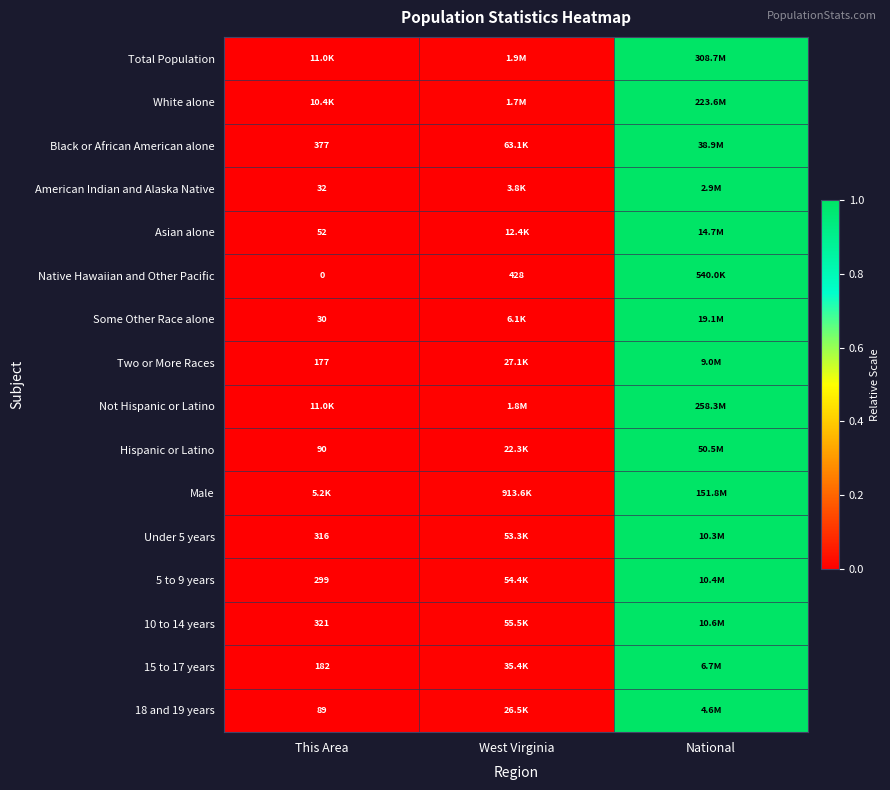

Which has a higher value, This Area or West Virginia?

West Virginia